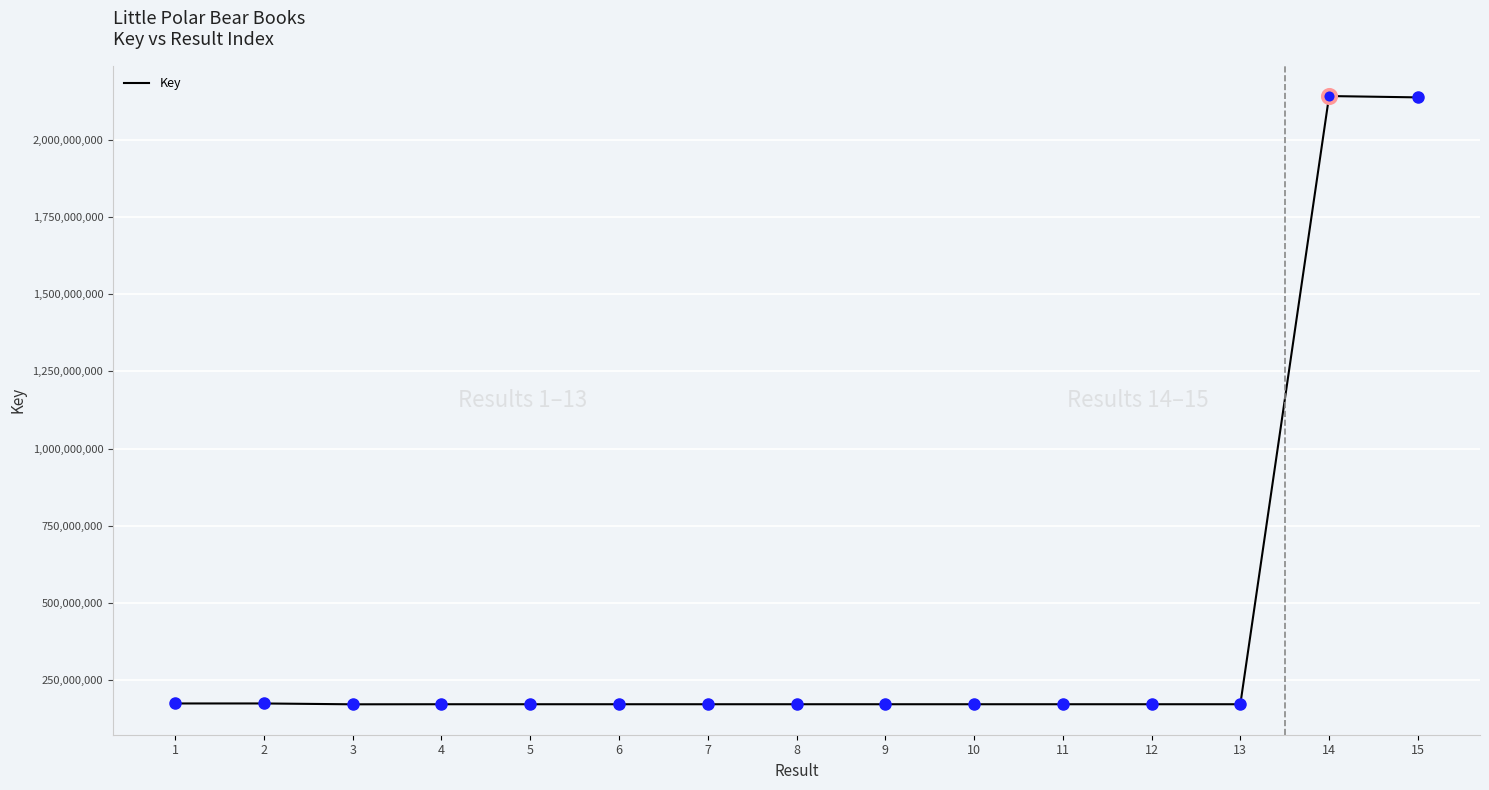

Between 14 and 6, which is larger?

14